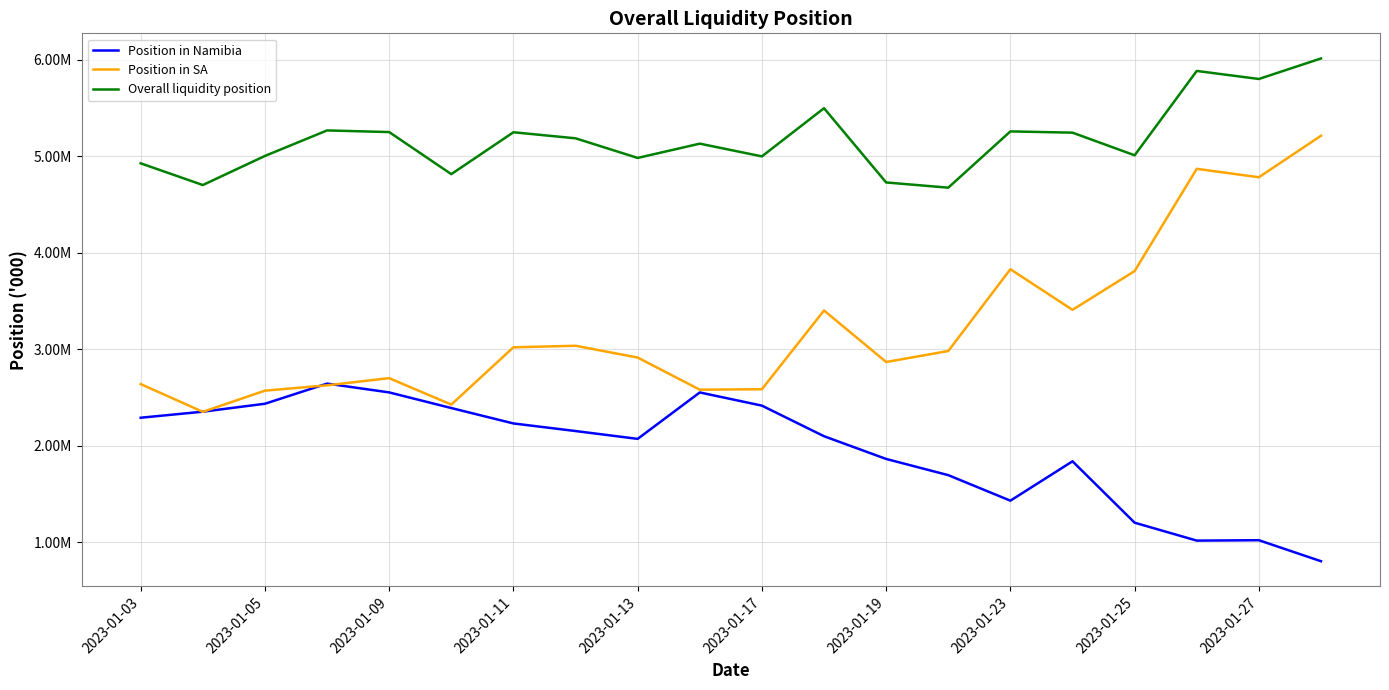

What are all the series names shown in the legend?

Position in Namibia, Position in SA, Overall liquidity position